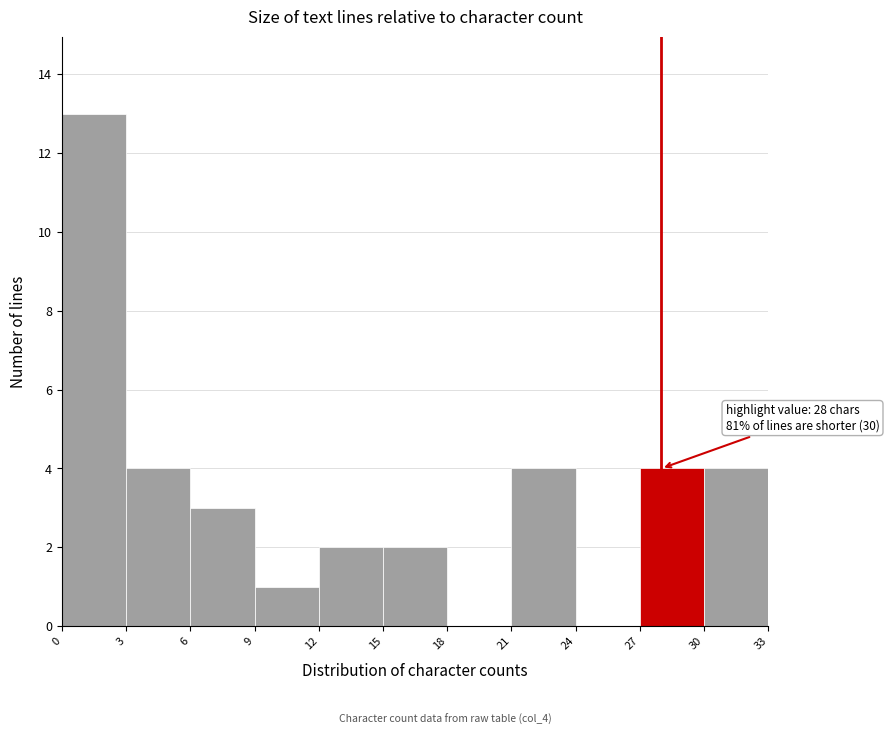

Which range on the x-axis has the tallest bar?

0 to 3